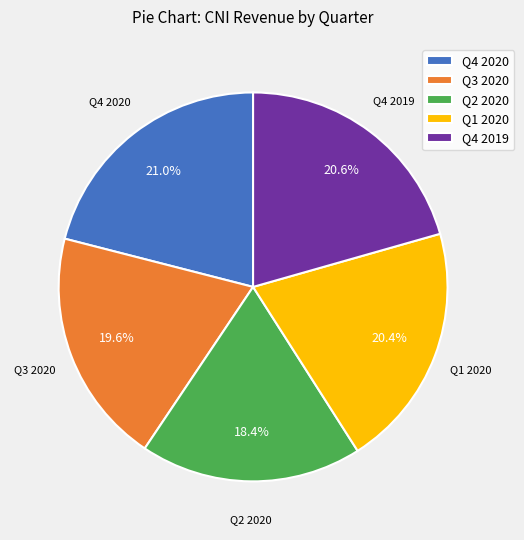

True or false: Q4 2019 accounts for 6% of the total.

False